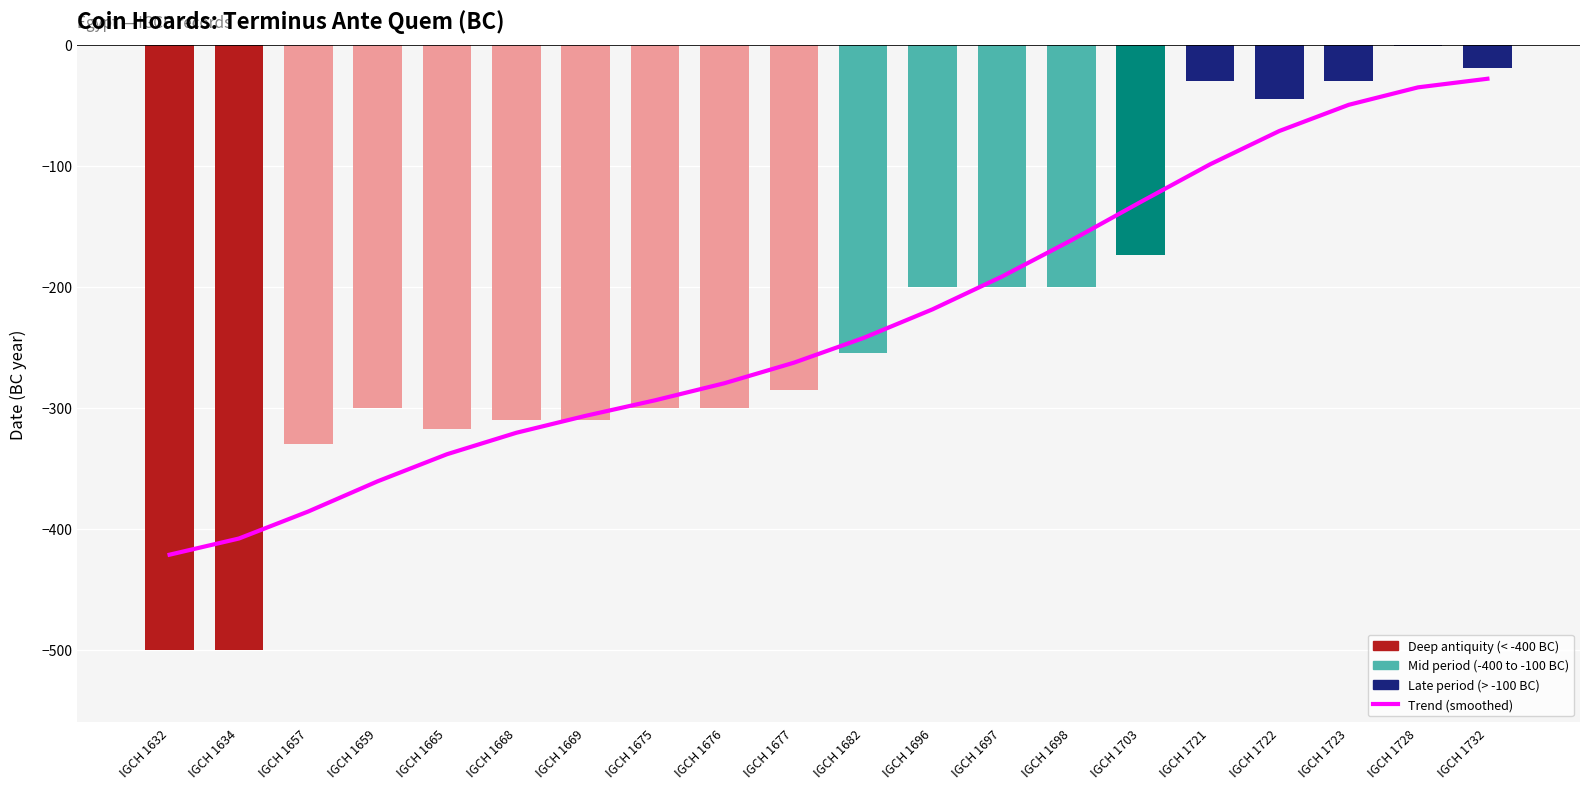

Which series has the largest range (max minus min)?

Terminus Ante Quem